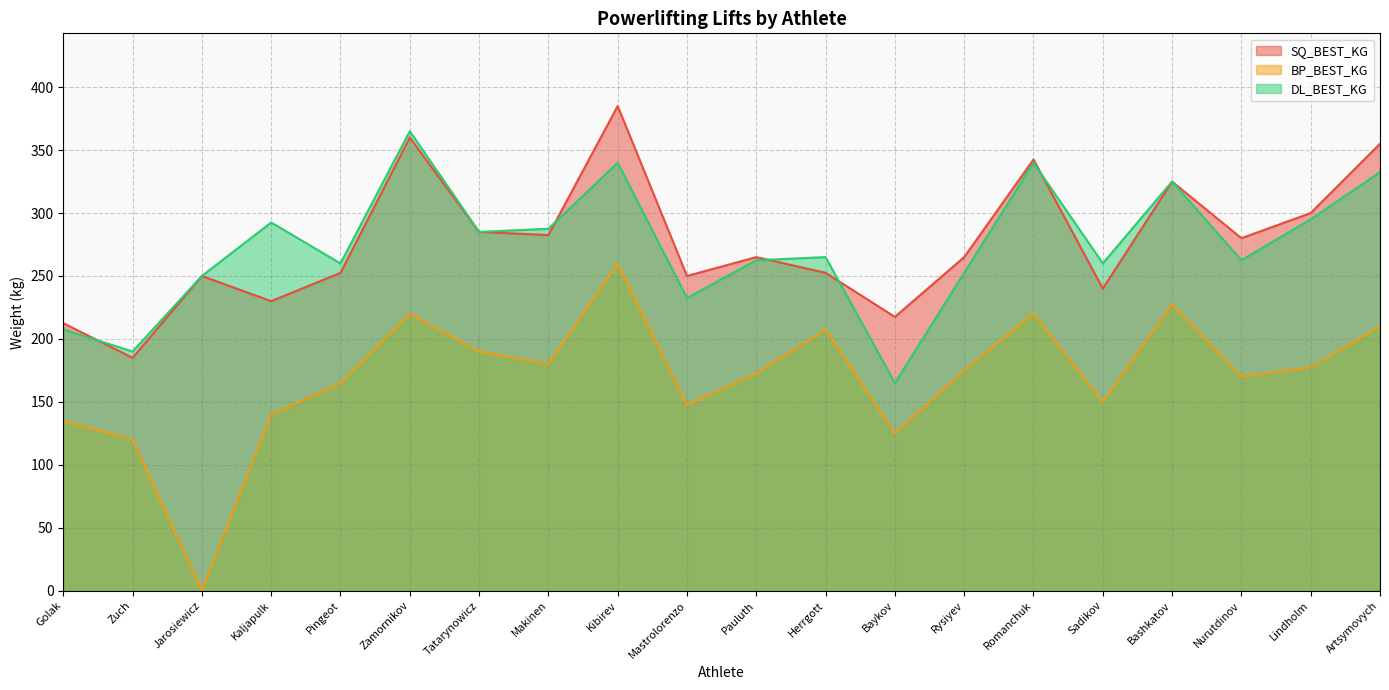

Where does the DL_BEST_KG series first go above 265?

Kaljapulk